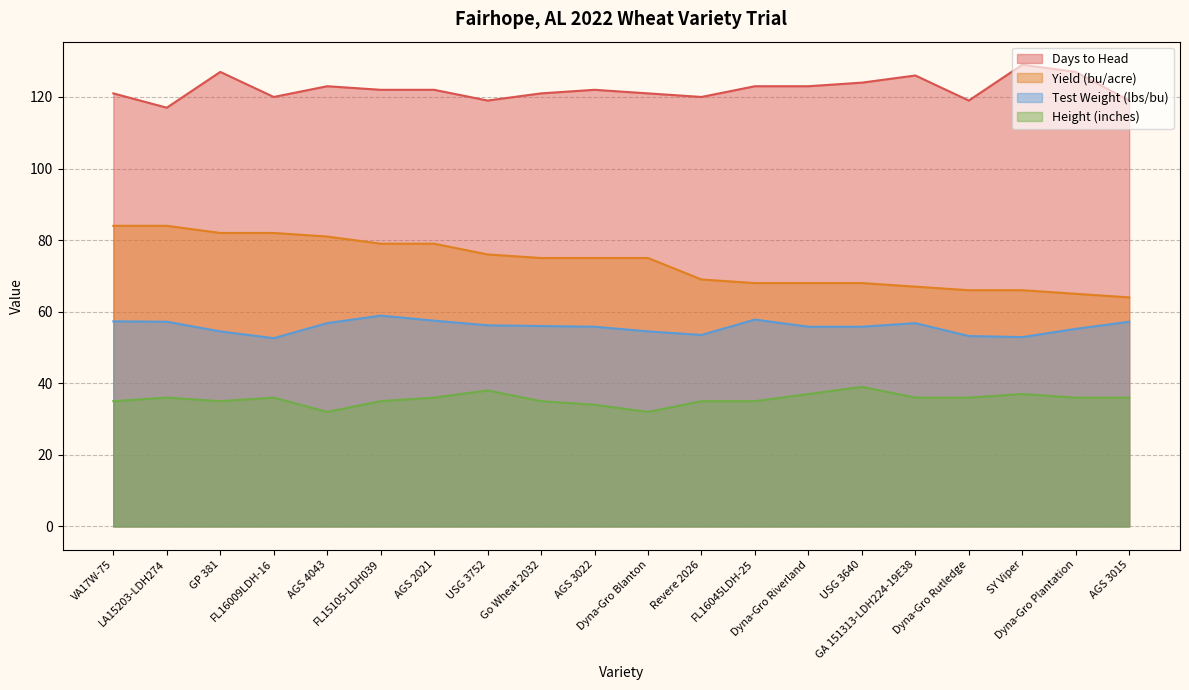

Which series changed the most between Revere 2026 and AGS 3015?

Yield (bu/acre)